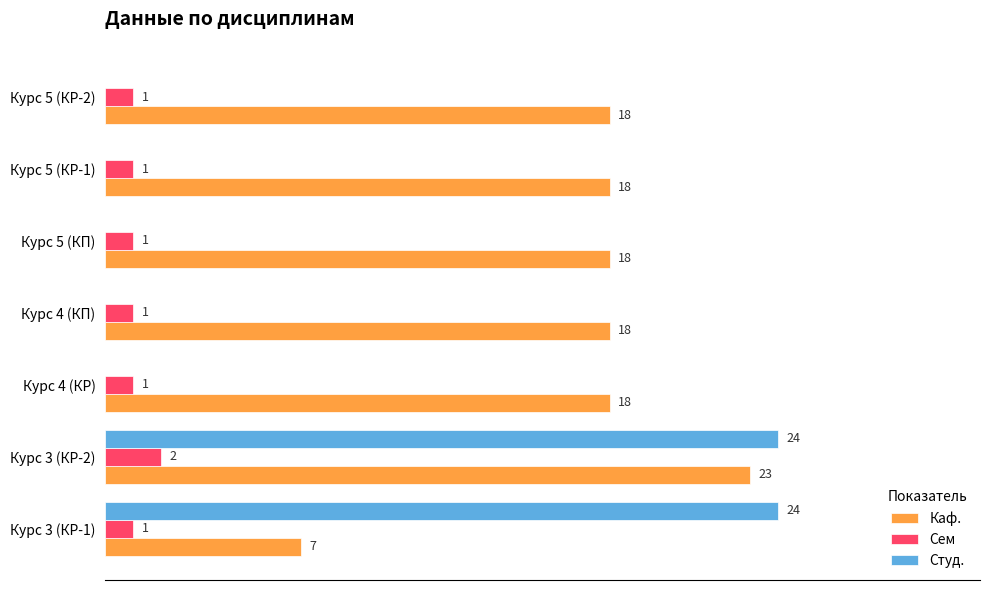

What are all the series names shown in the legend?

Каф., Сем, Студ.